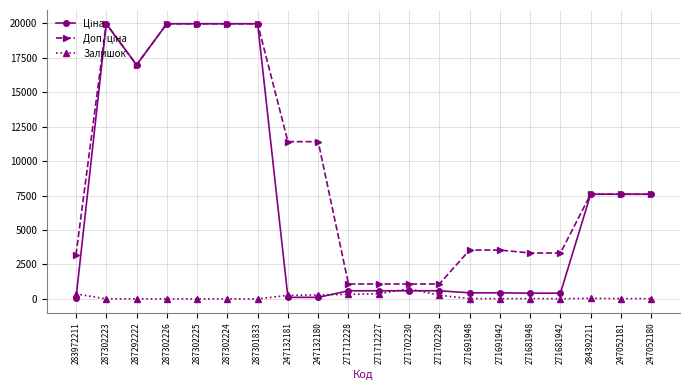

What is the label of the 4th point from the left?

287302226